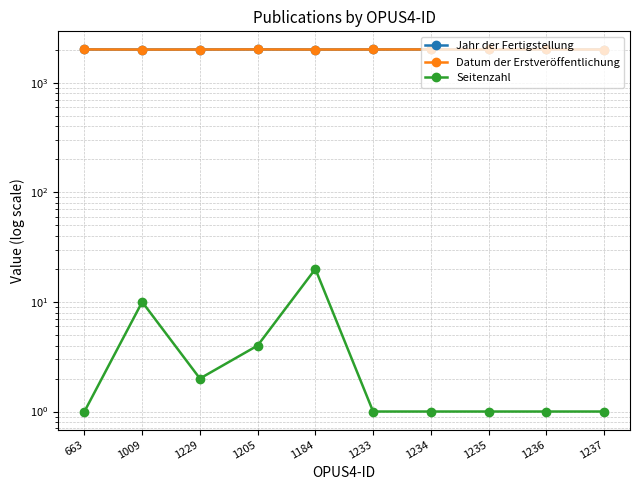

Reading right to left, extract all data points from this chart.

Jahr der Fertigstellung: 2011	2014	2014	2014	2013	2011	2015	2012	2010	2015
Datum der Erstveröffentlichung: 2011	2014	2014	2014	2013	2011	2015	2012	2010	2015
Seitenzahl: 1	1	1	1	1	20	4	2	10	1